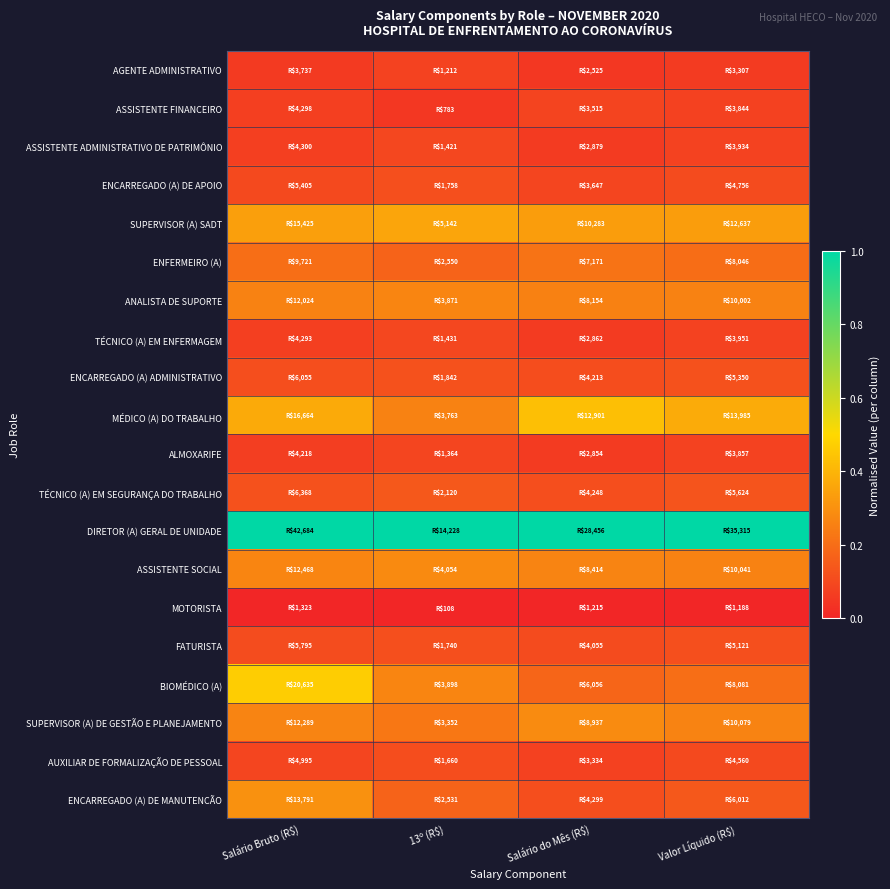

Which label corresponds to the smallest value in the chart?

Salário Bruto (R$)